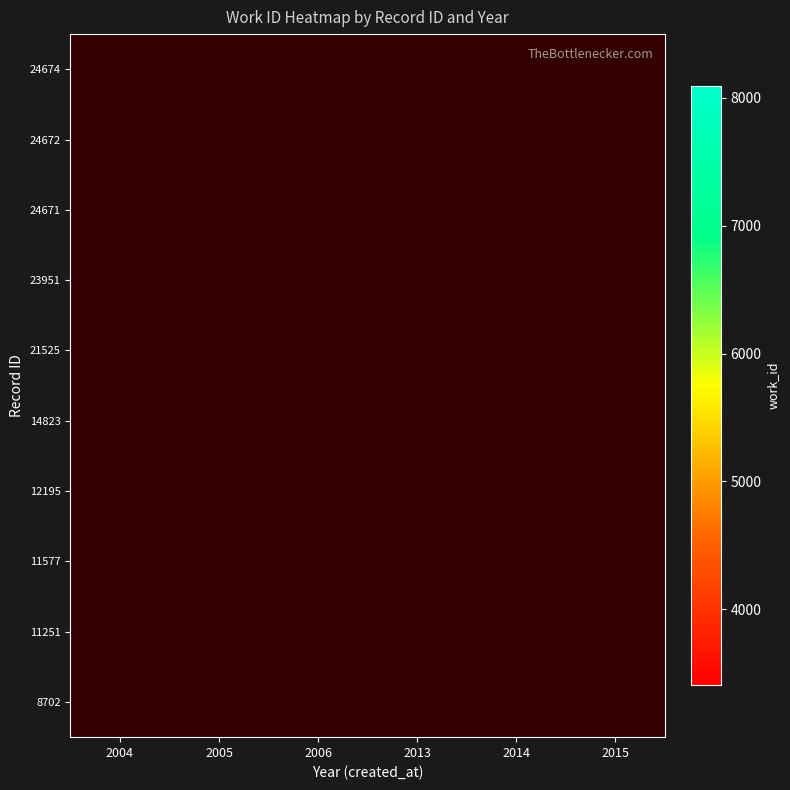

Rank the series by their maximum value, from highest to lowest.

24671, 24672, 24674, 21525, 14823, 23951, 12195, 11577, 11251, 8702